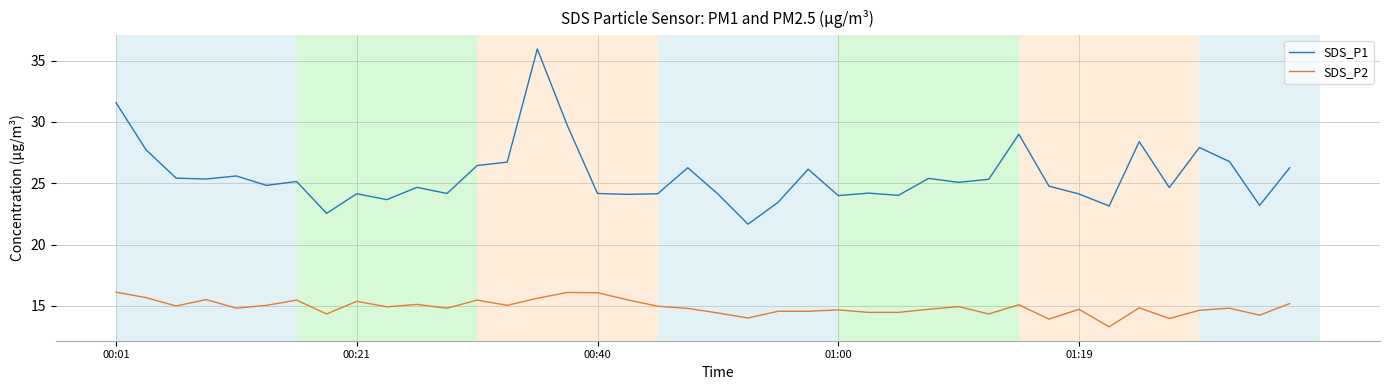

What is the difference between the maximum and minimum values in the SDS_P2 series?

2.8